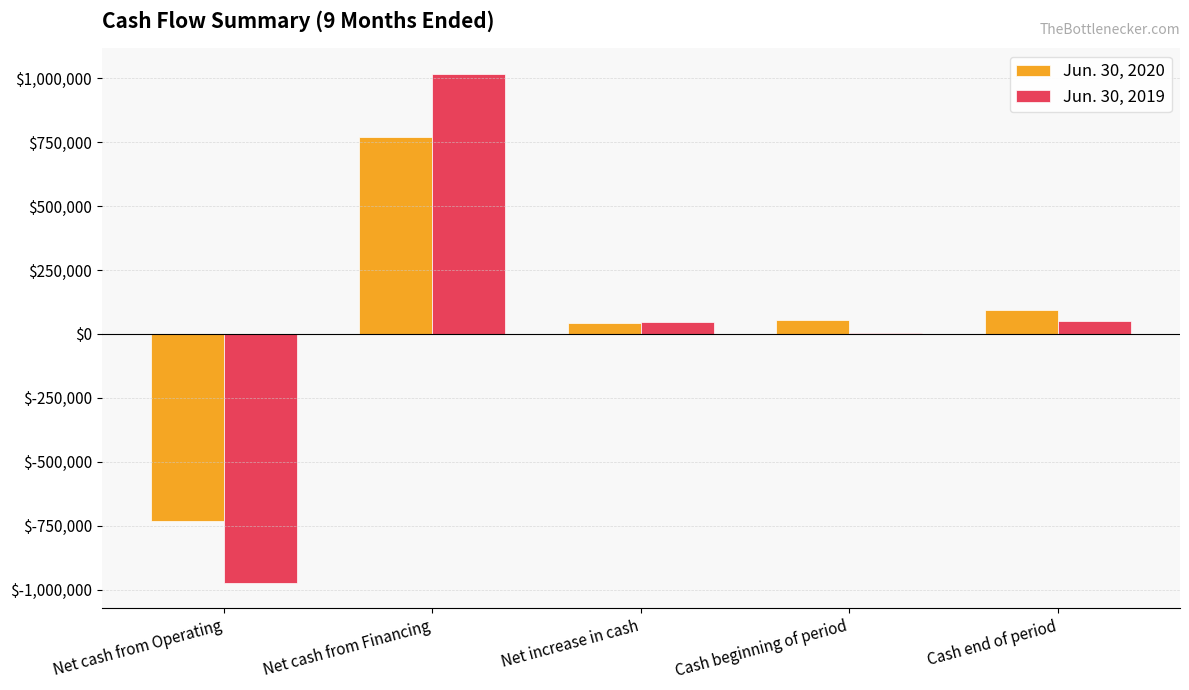

What are all the series names shown in the legend?

Jun. 30, 2020, Jun. 30, 2019